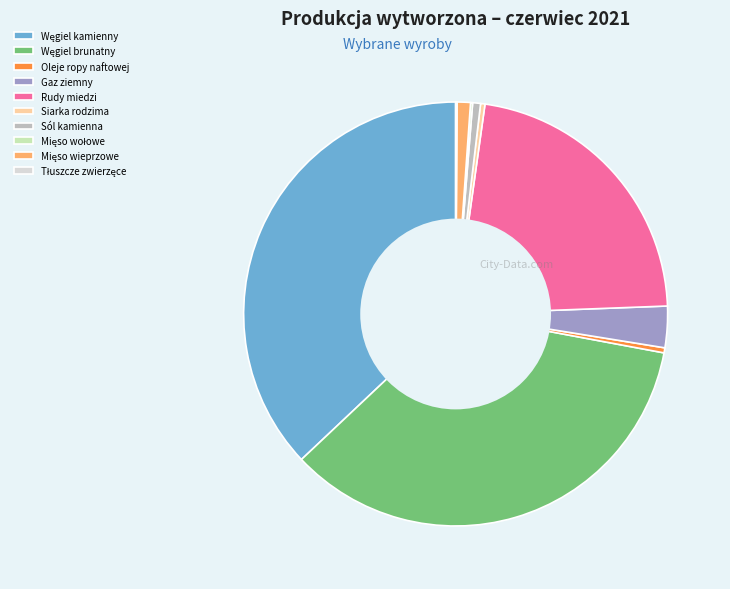

True or false: Rudy miedzi accounts for 22% of the total.

True